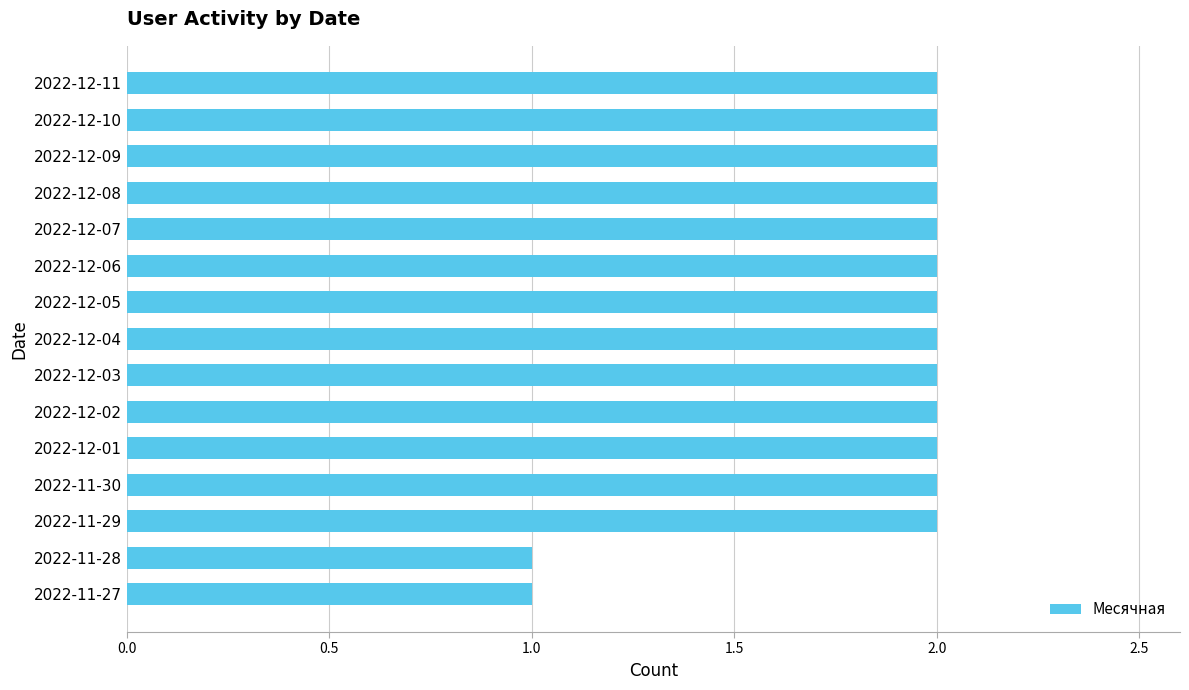

Approximately how many times larger is the value at 2022-12-03 compared to 2022-12-05?

1.0